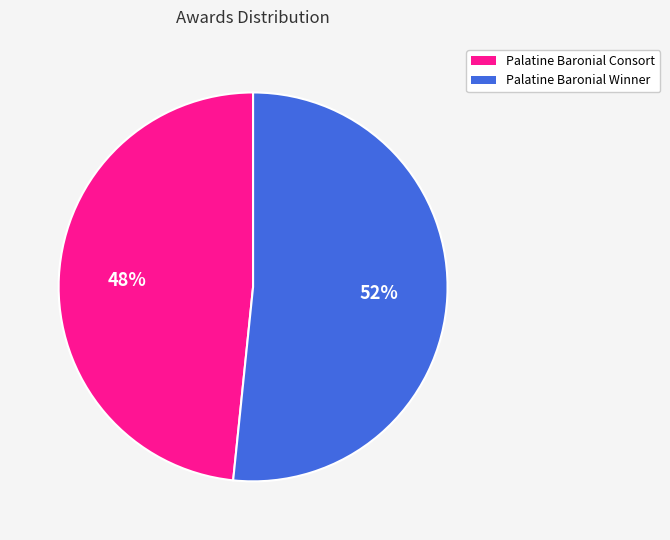

Rank the categories by value from lowest to highest.

Palatine Baronial Consort, Palatine Baronial Winner